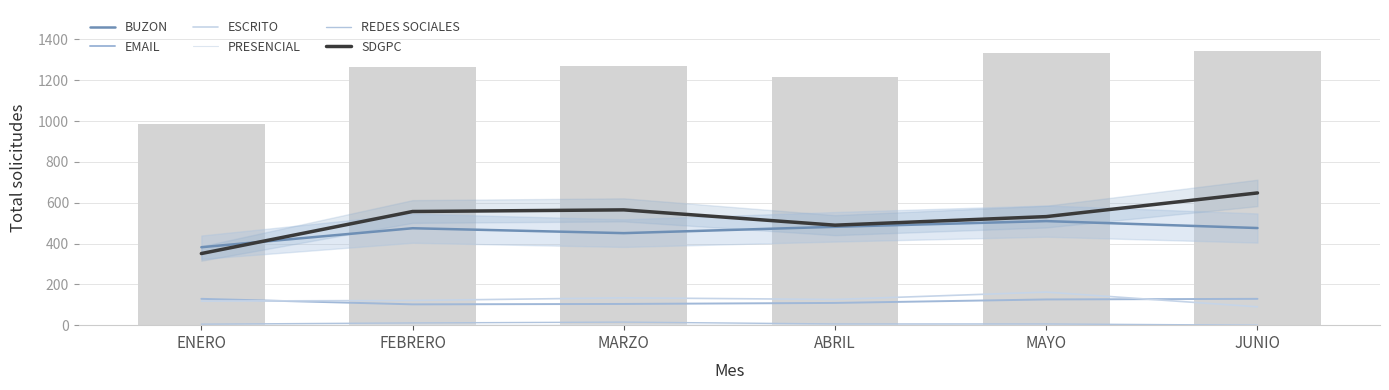

What is the label of the 2nd bar from the left?

FEBRERO